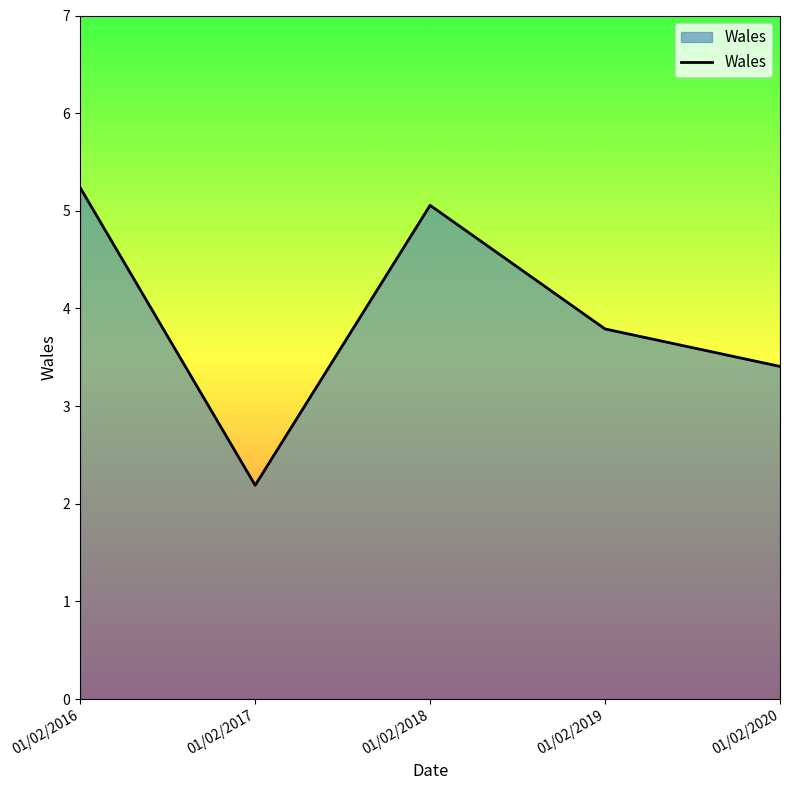

At which label is the value closest to 3?

01/02/2020